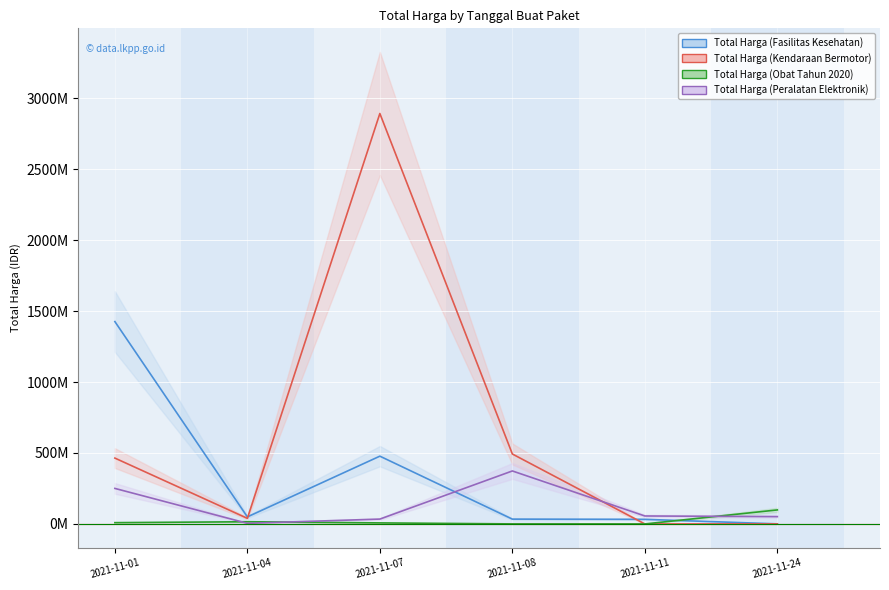

Does the chart display data point markers on the line(s)?

No